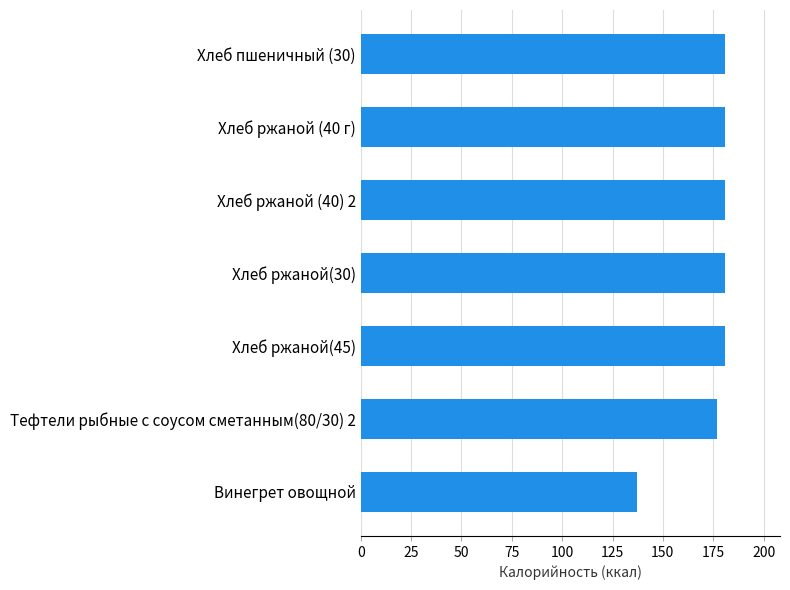

What is the greatest value displayed?

181